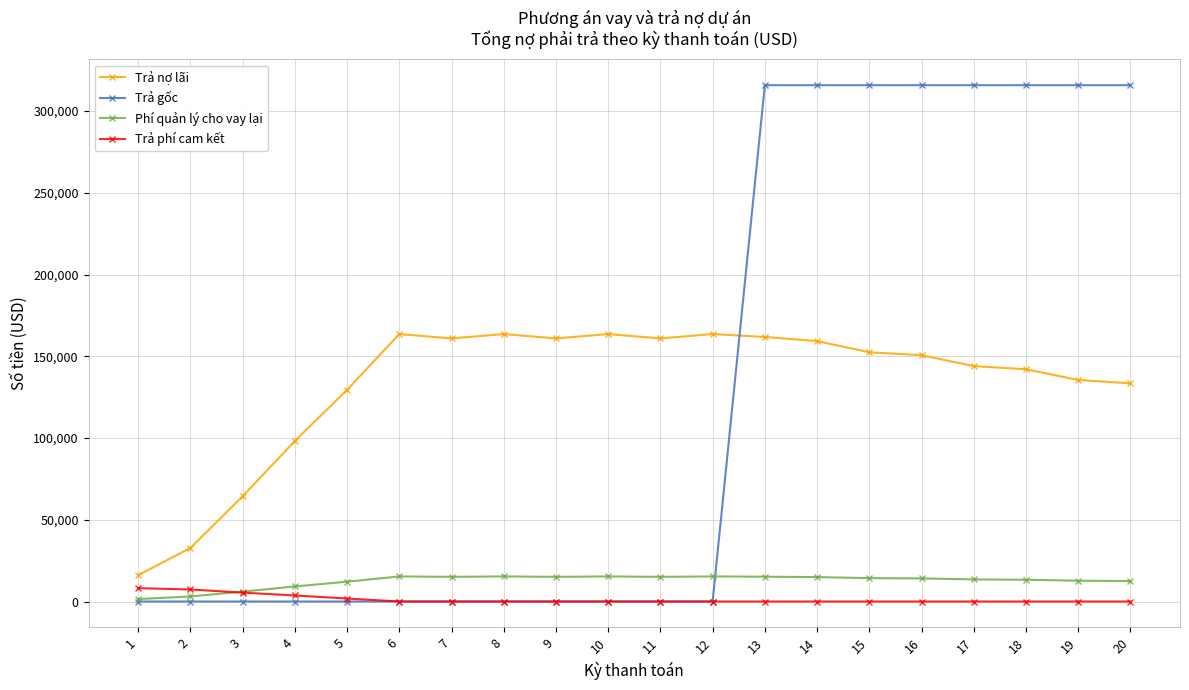

How many values in the Trả phí cam kết series exceed 0?

5